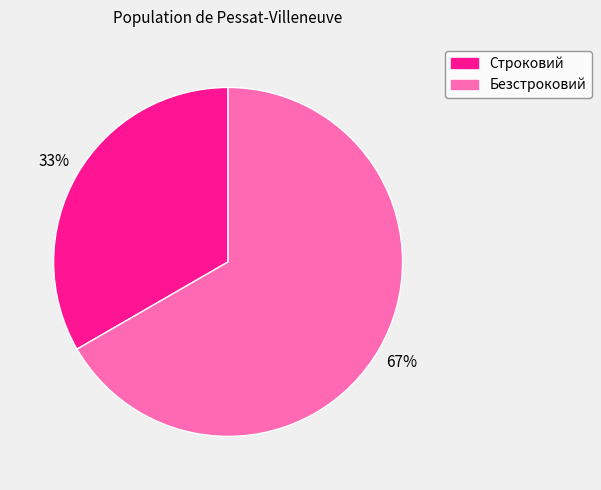

To the nearest percent, what is the average slice percentage?

50%